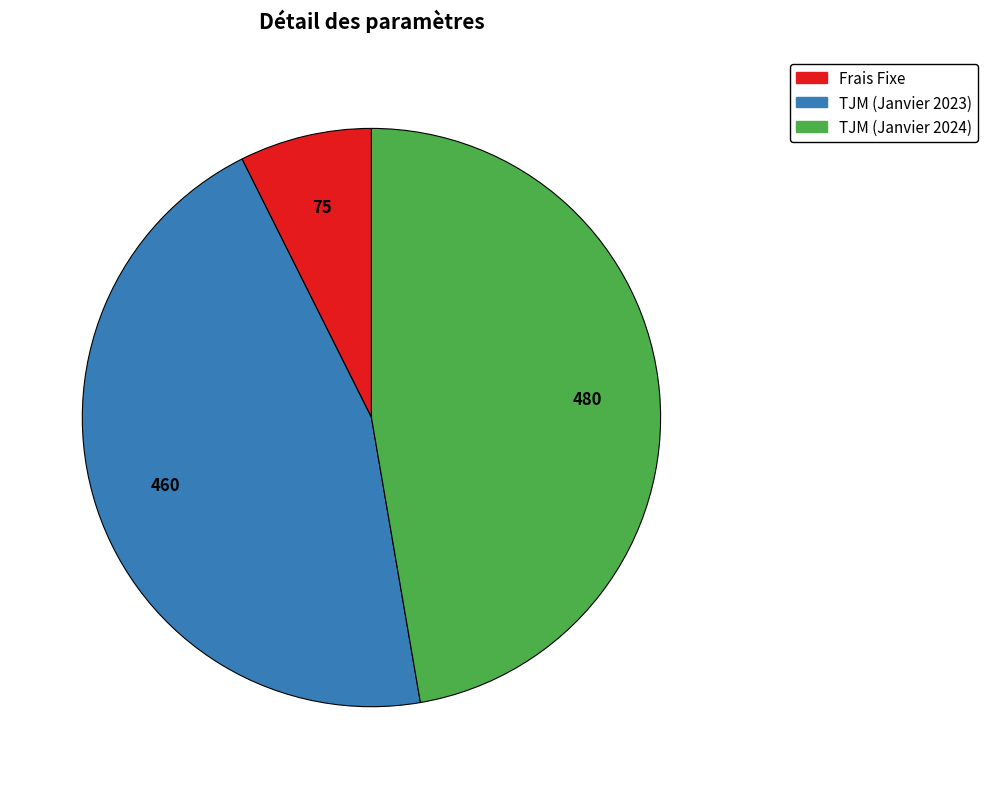

Rank the categories by value from highest to lowest.

TJM (Janvier 2024), TJM (Janvier 2023), Frais Fixe